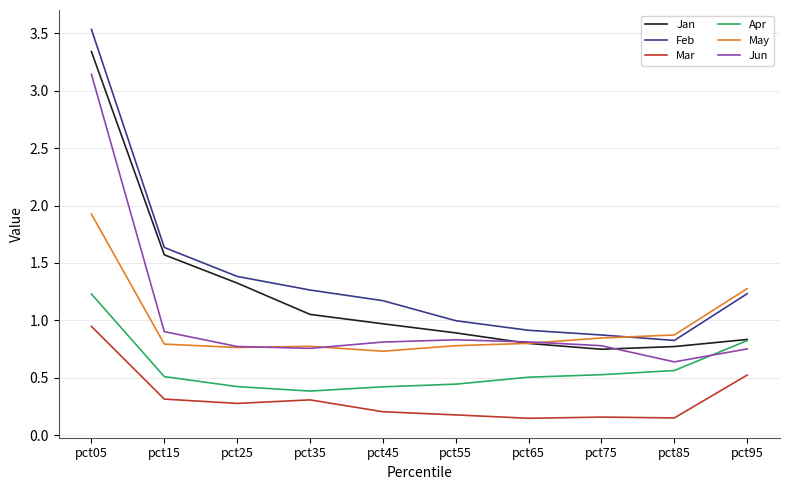

What is the total value across all series at pct35?

4.5